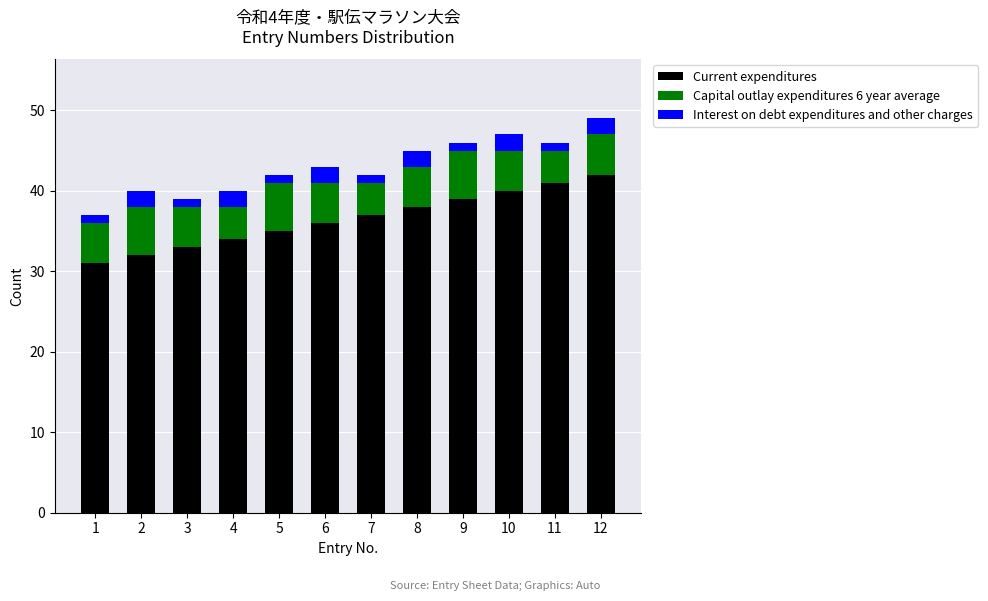

Is it true that Current expenditures equals 35 at 5?

True